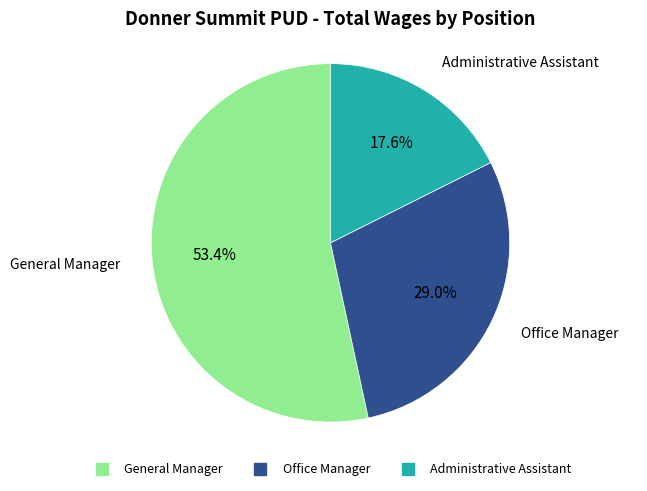

True or false: General Manager accounts for 53% of the total.

True